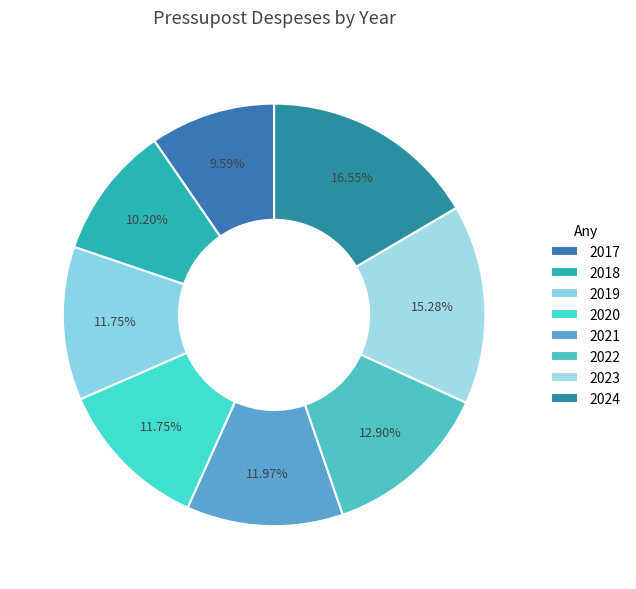

How many segments does this pie chart have?

8